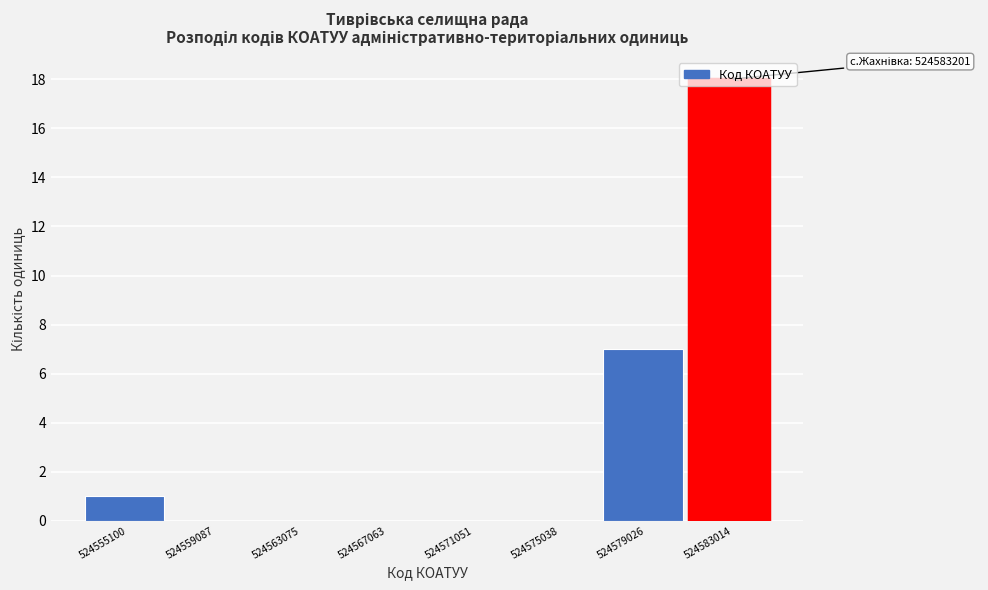

What is the change in value from 524555100 to 524579026?

+6